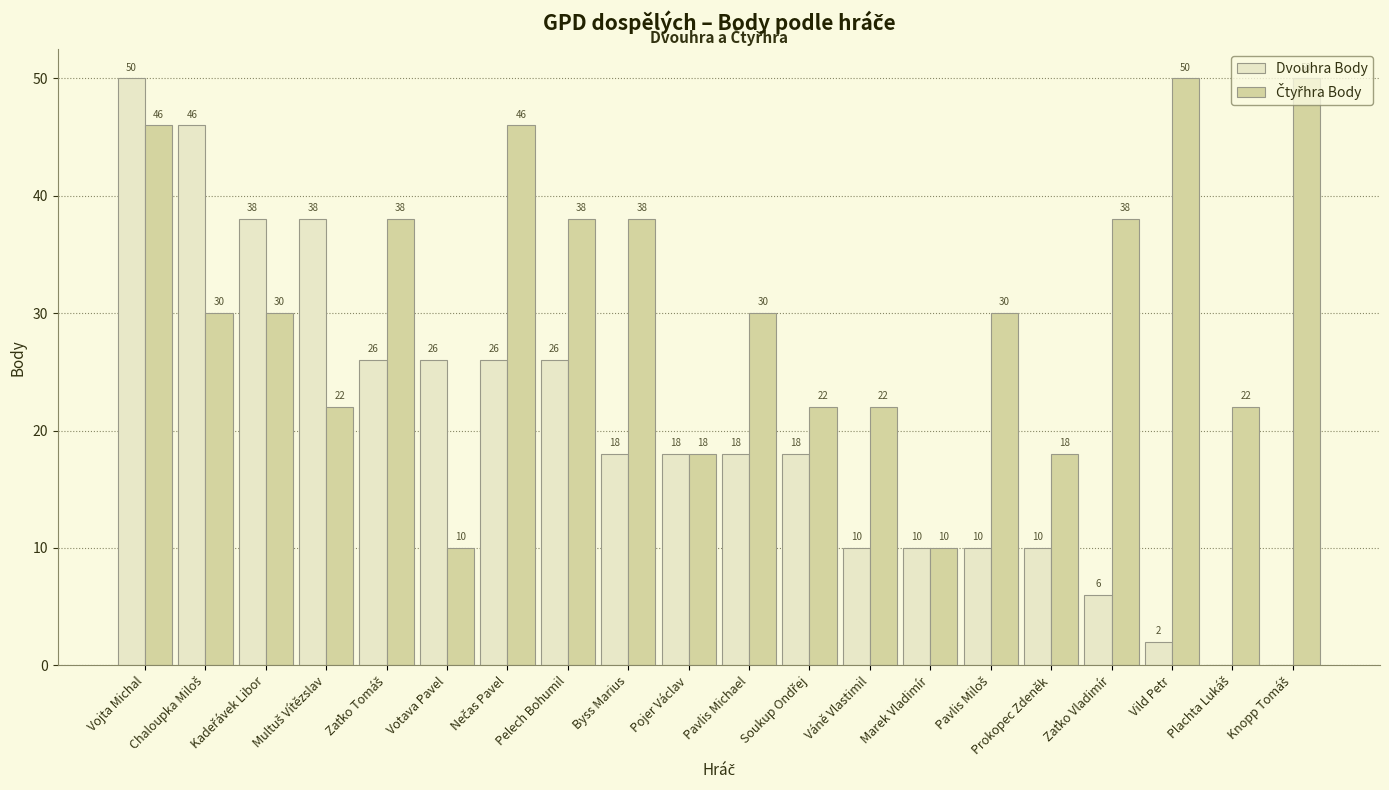

At which category is the sum across all series the highest?

Vojta Michal